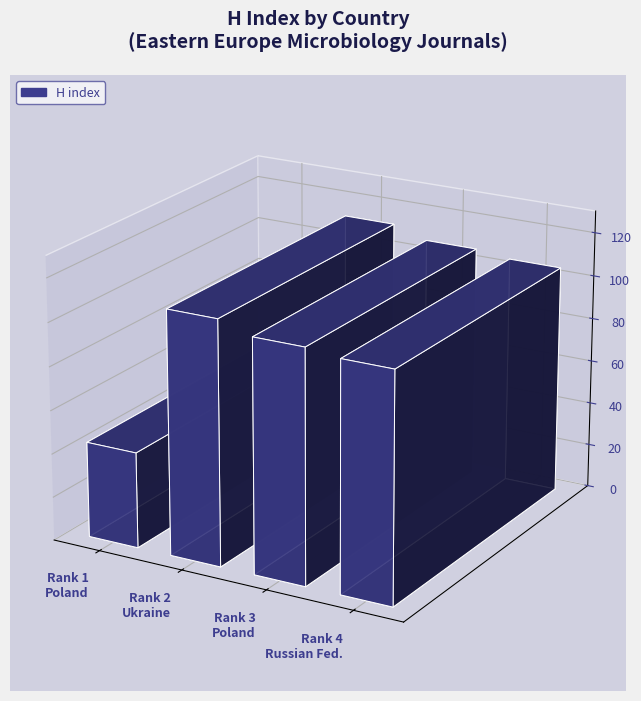

The chart shows a value of 55 at Poland. True or false?

False